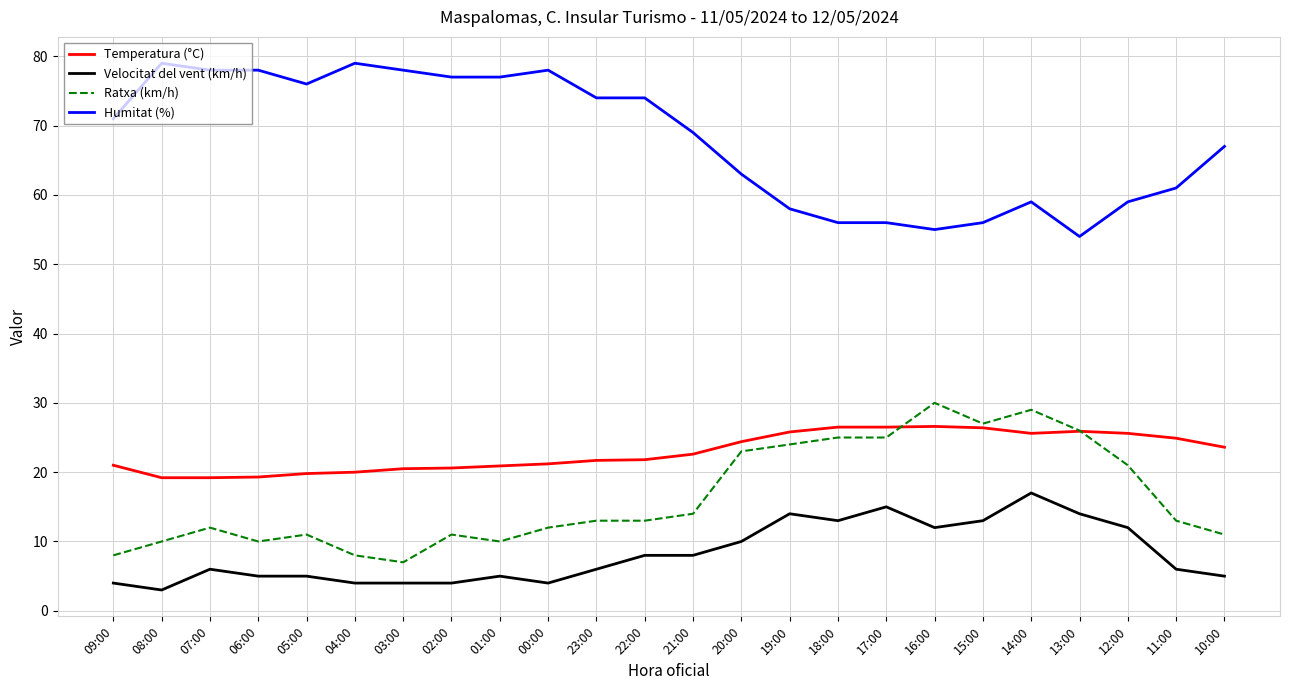

What is the difference between the highest and lowest values at 14:00?

42.0